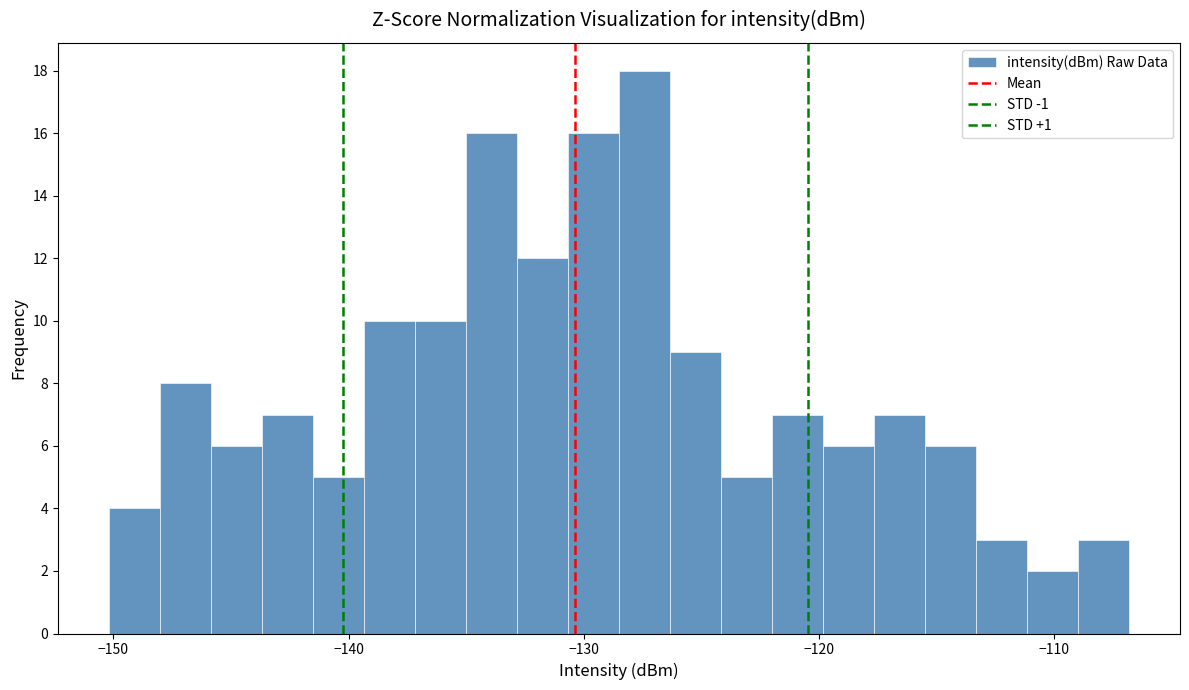

Around what value on the x-axis is the tallest bar? Give the approximate position of its centre, as read against the axis.

-127